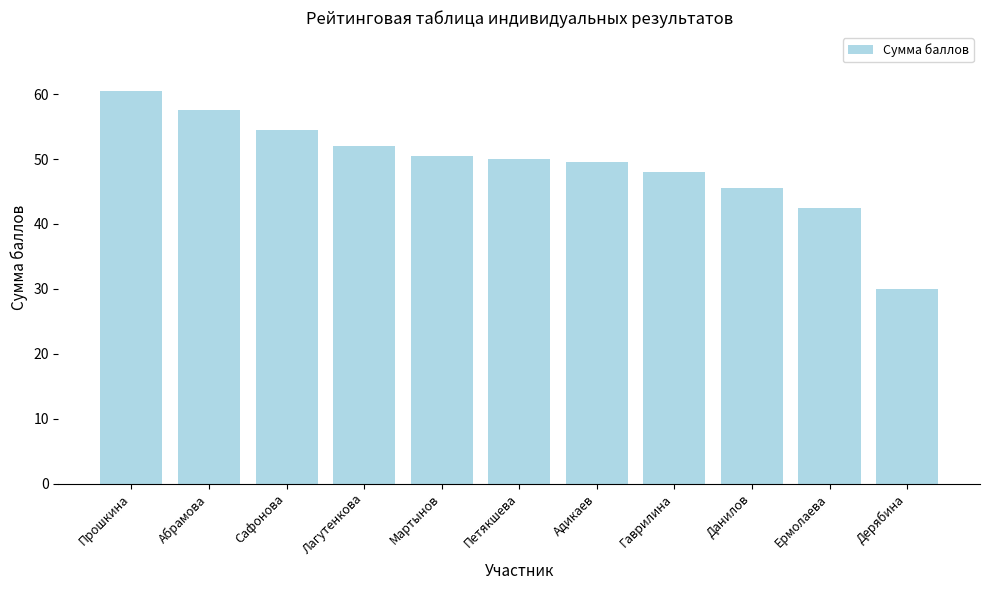

What is the average value?

49.1